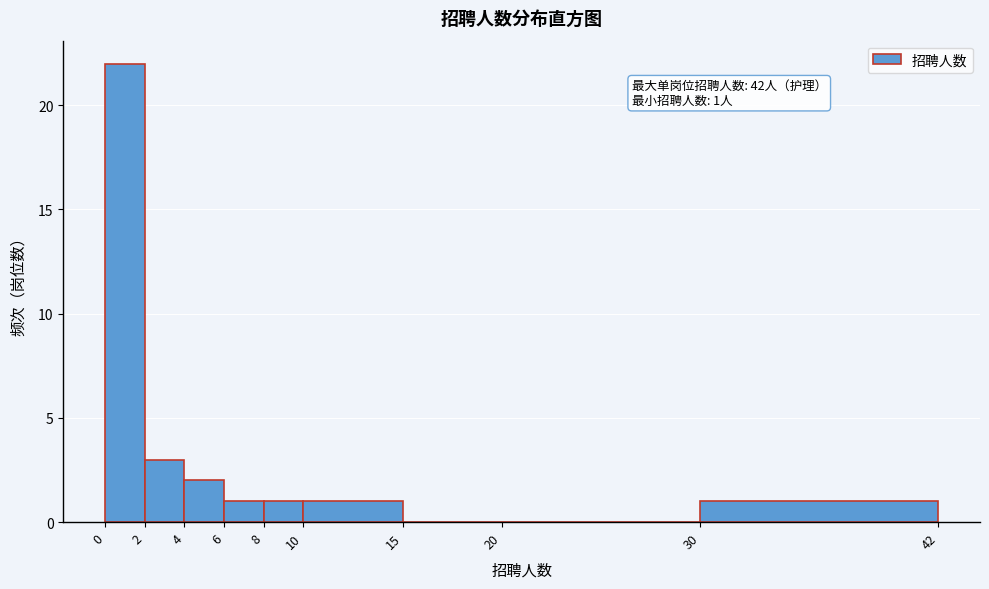

Reading right to left, extract all data points from this chart.

30=1	20=0	15=0	10=1	8=1	6=1	4=2	2=3	0=22